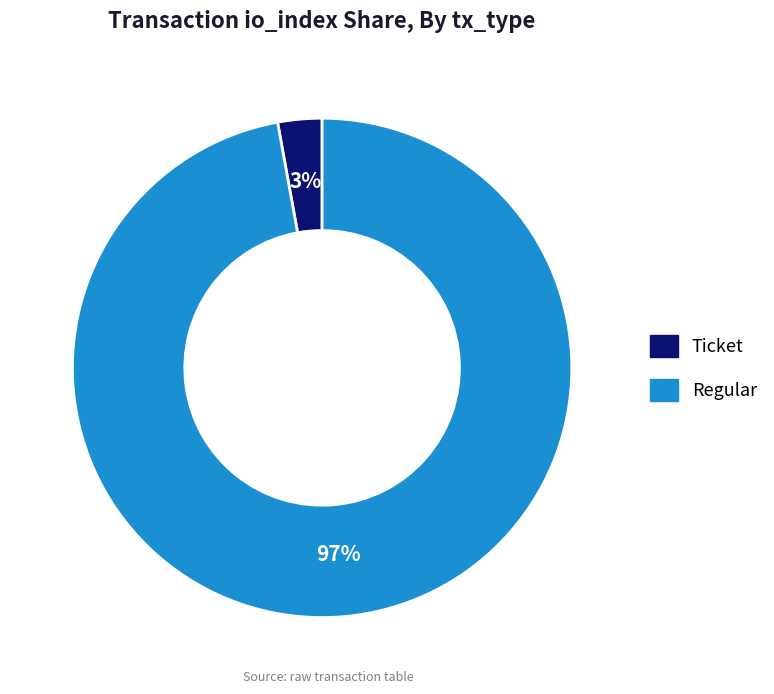

To the nearest percent, what is the average slice percentage?

50%